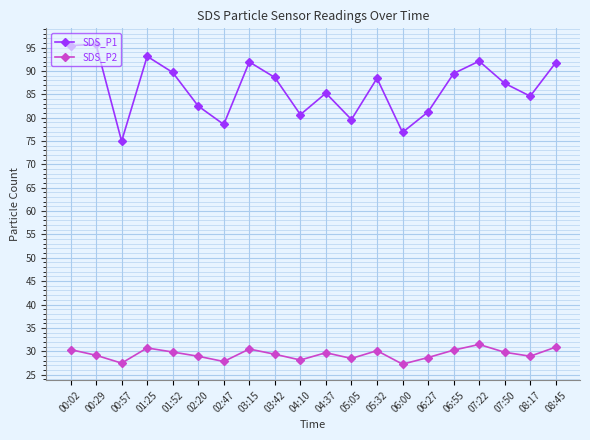

Rank the series by their average value, from highest to lowest.

SDS_P1, SDS_P2